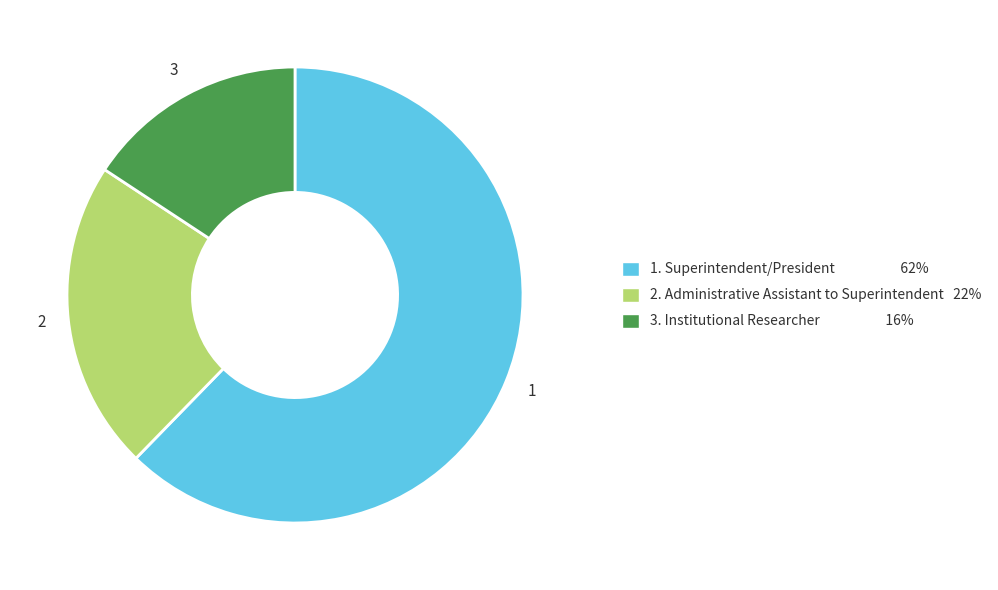

Does any single category account for the majority?

Yes